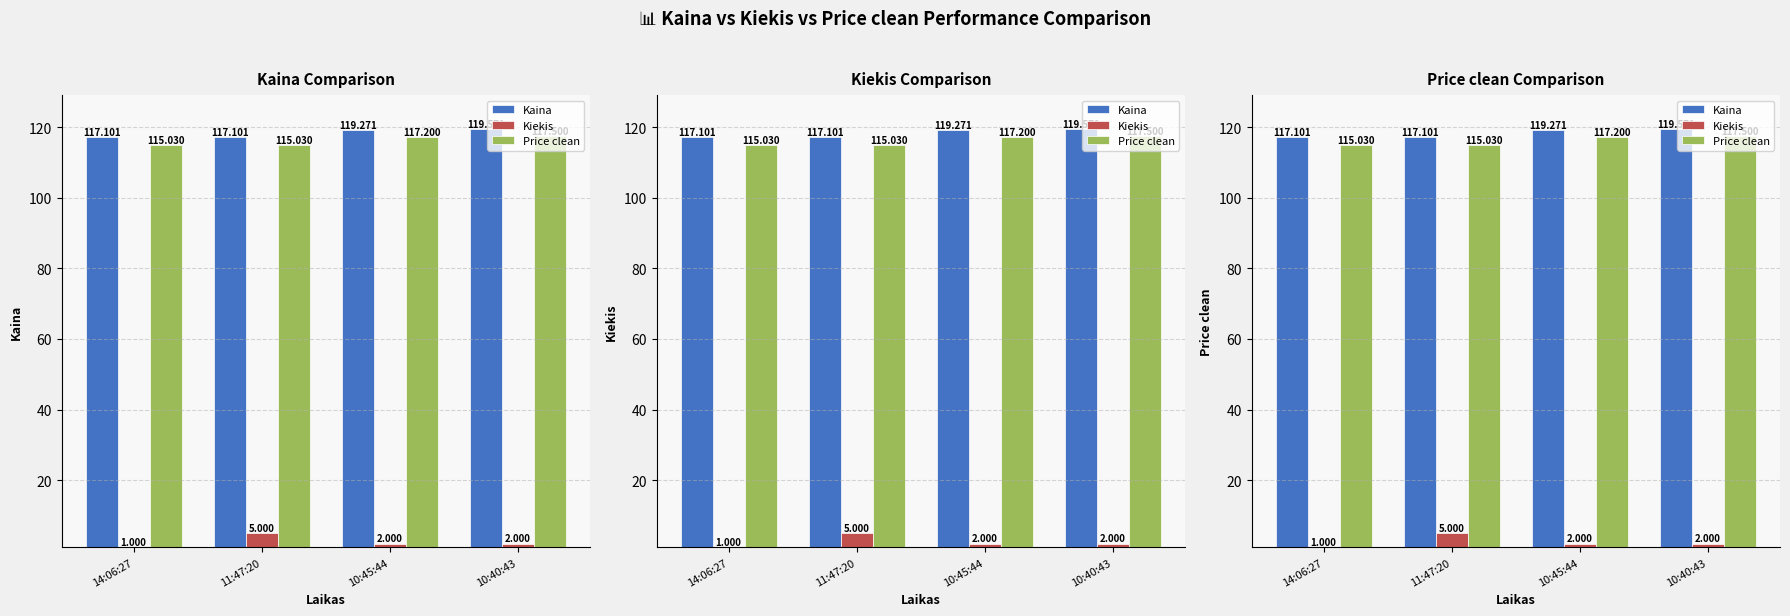

How many groups of bars are there?

4